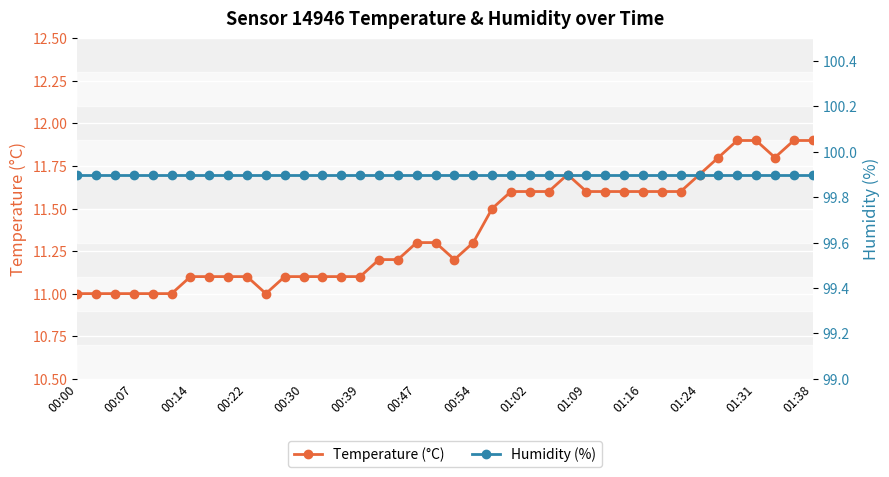

The Temperature (°C) series shows 17.6 at 00:47. True or false?

False